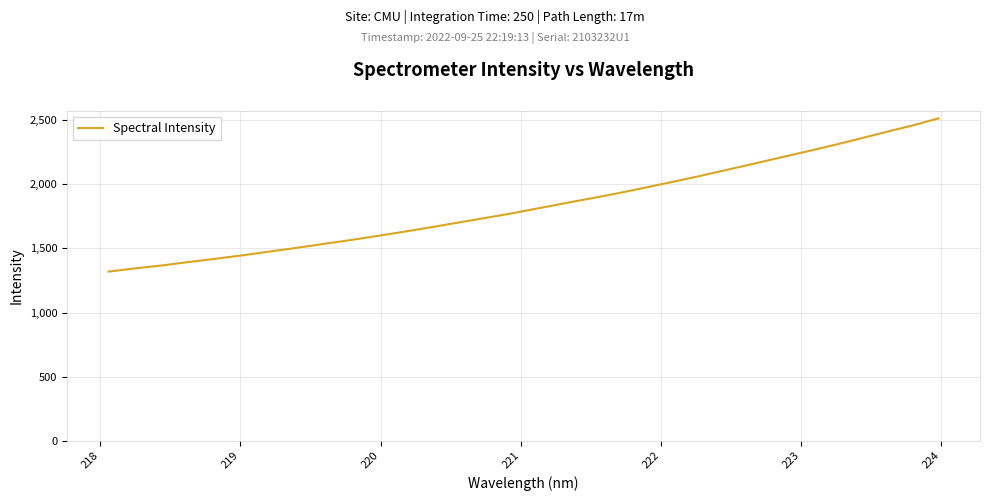

What is the difference between the maximum and minimum values?

1195.8